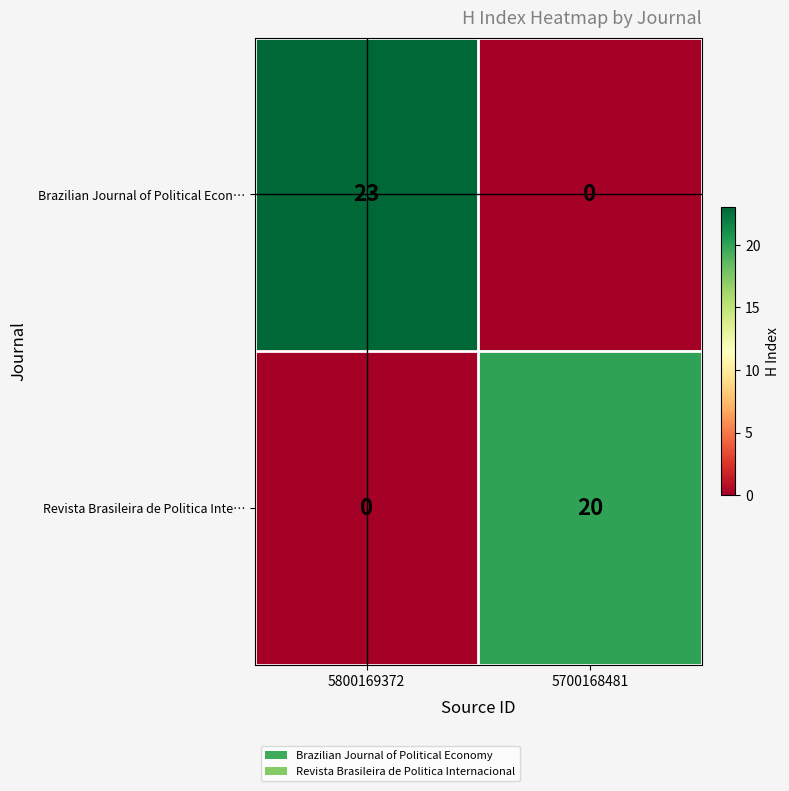

Rank the series by their average value, from lowest to highest.

Revista Brasileira de Politica Inte…, Brazilian Journal of Political Econ…